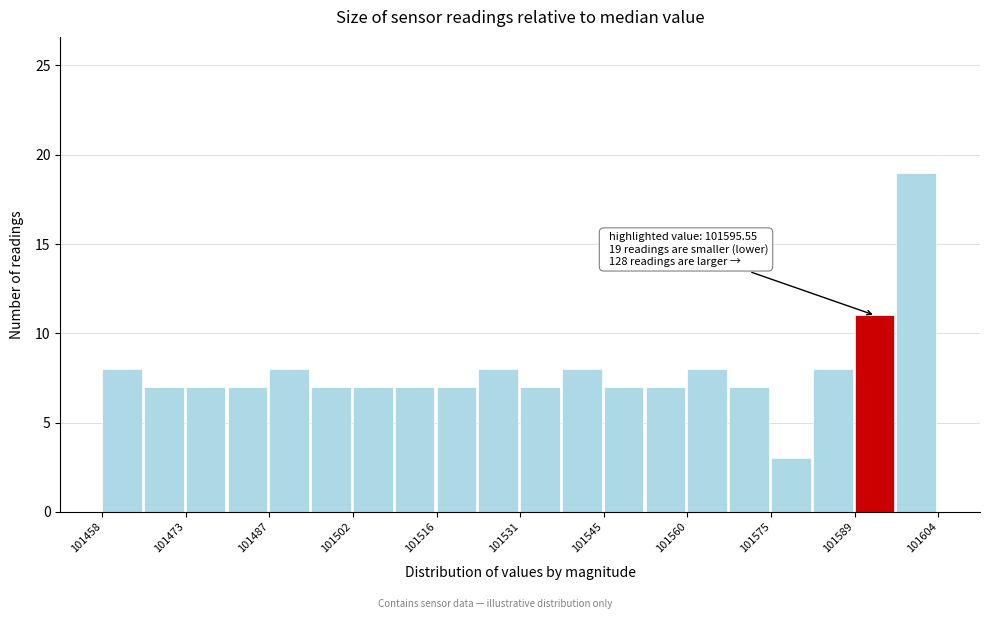

Read against the x-axis, roughly where is the centre of the tallest bar?

101600